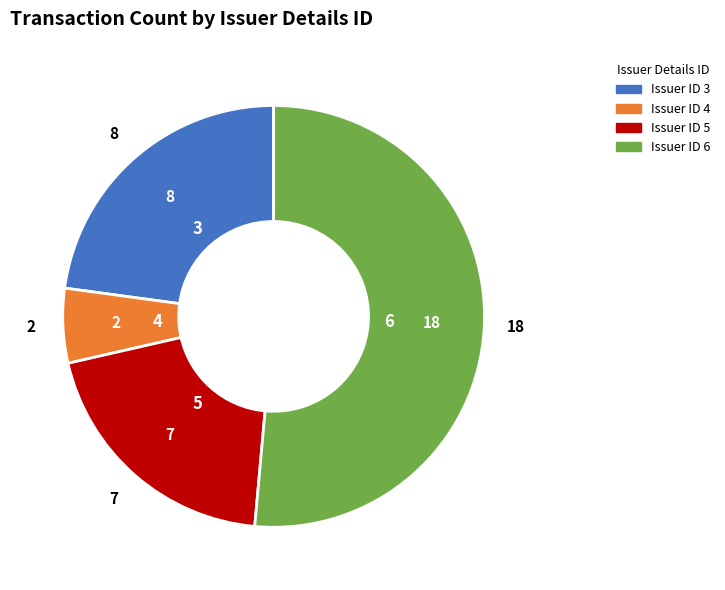

Which slice is the largest?

Issuer ID 6